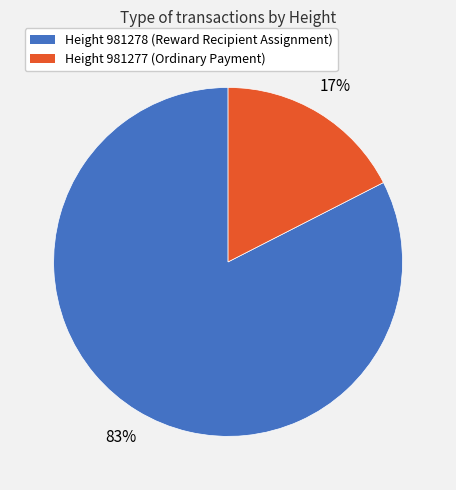

To the nearest percent, what is the average slice percentage?

50%